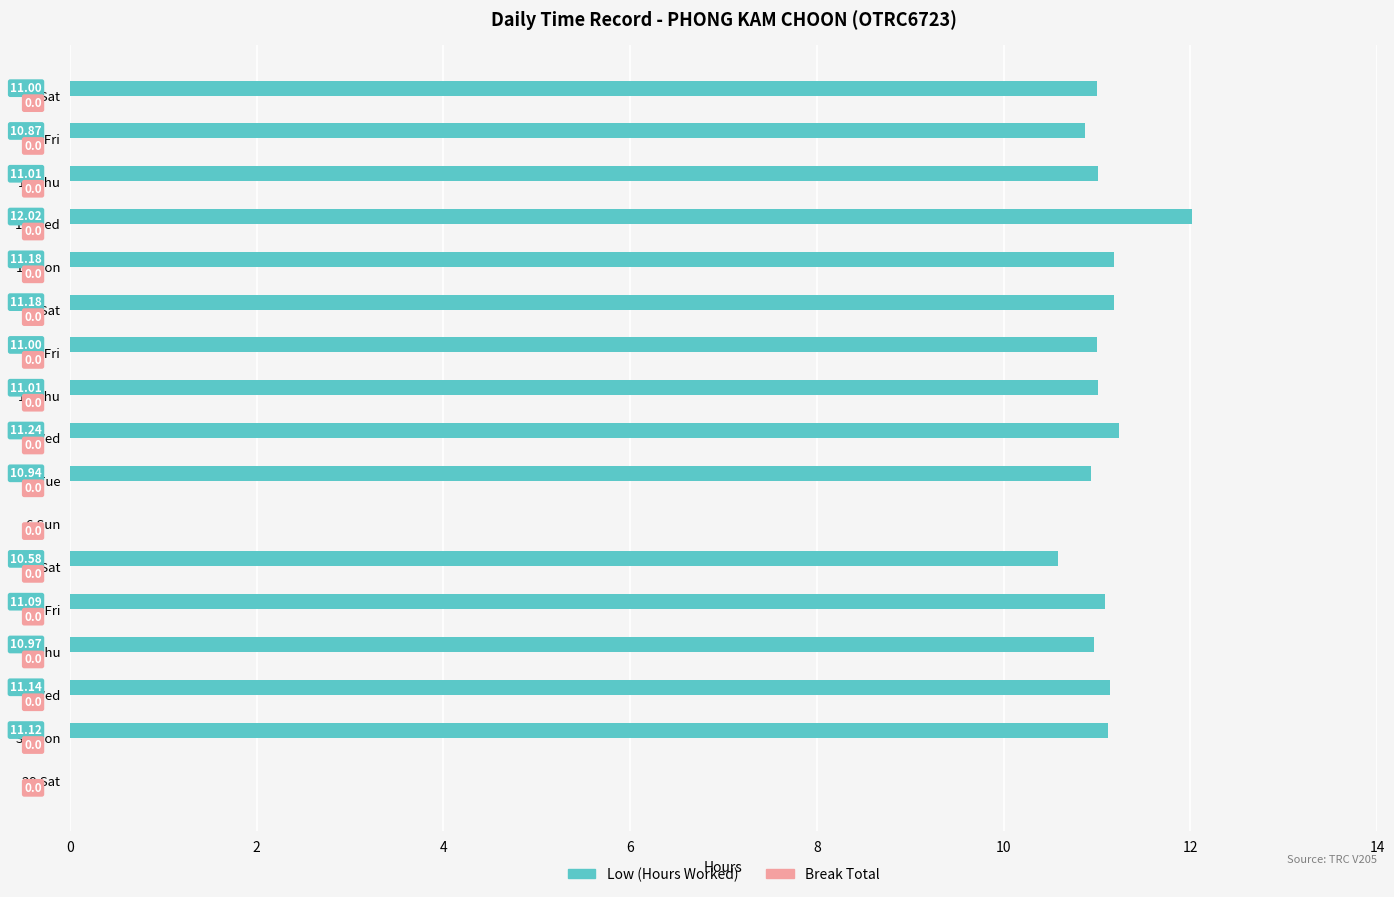

Approximately how many times larger is the value at 8 Tue compared to 16 Wed?

0.9